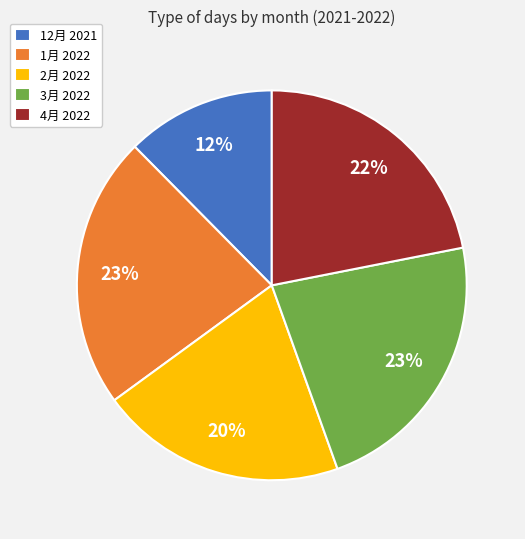

Combined, do 1月 2022 and 12月 2021 account for over 50%?

No